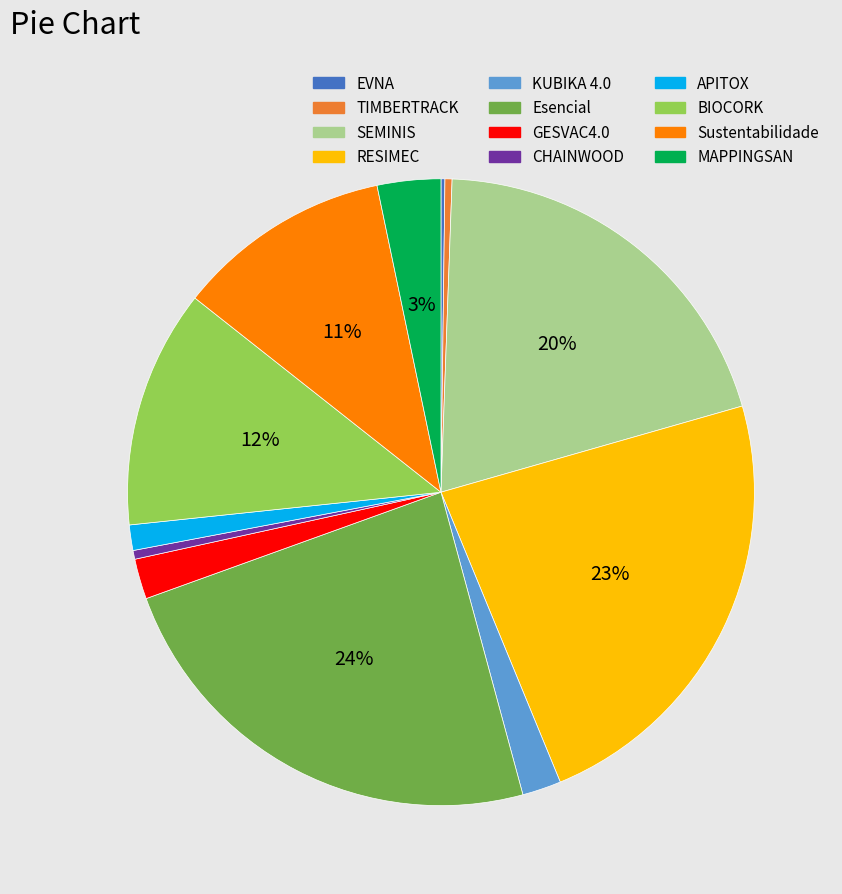

To the nearest percent, what portion does MAPPINGSAN represent?

3%